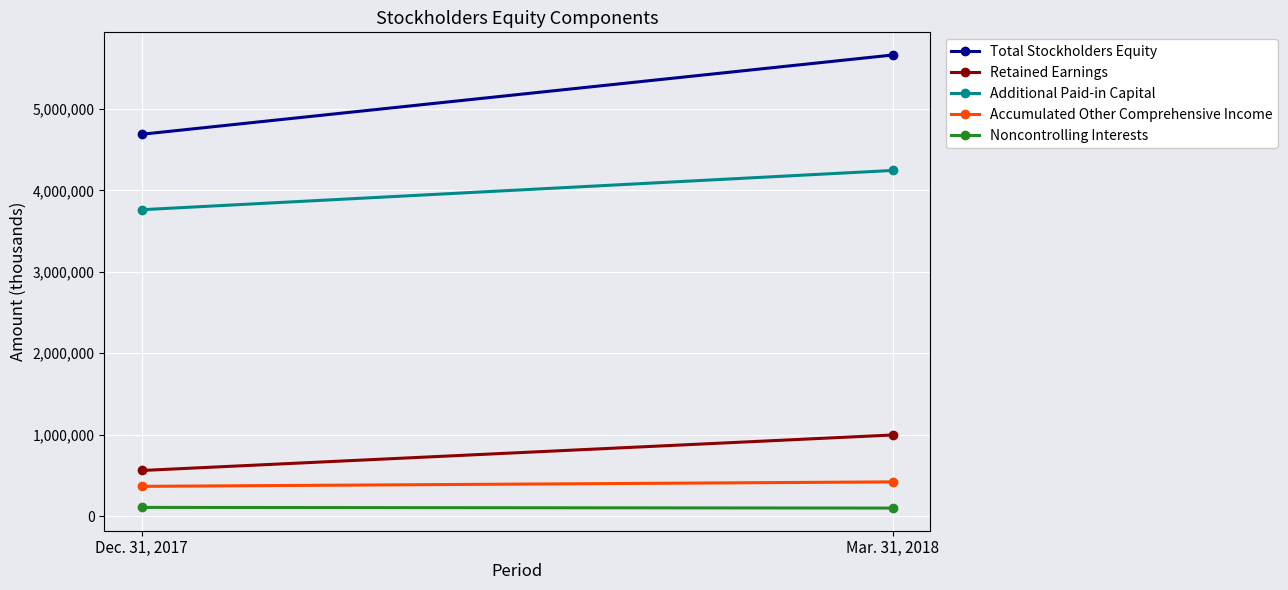

Count the Retained Earnings values in the range 559476 to 995661.

2